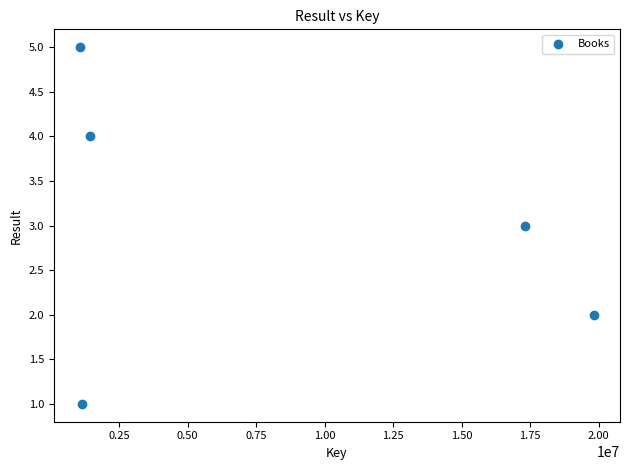

What is the range of X values (max minus min)?

18790948